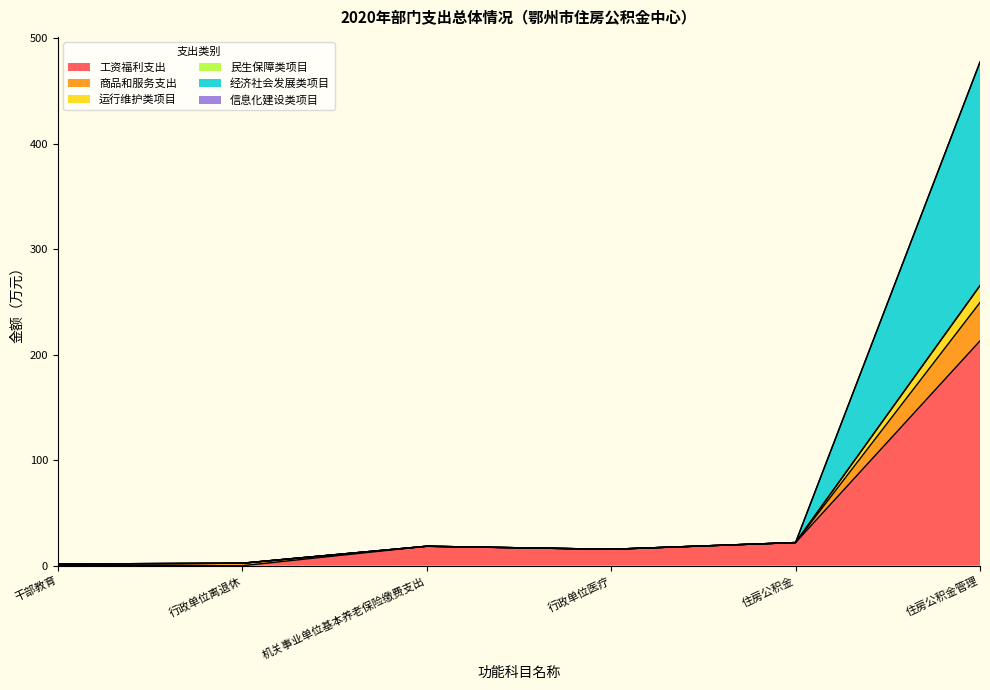

Is it true that 工资福利支出 equals 15.6 at 行政单位医疗?

True